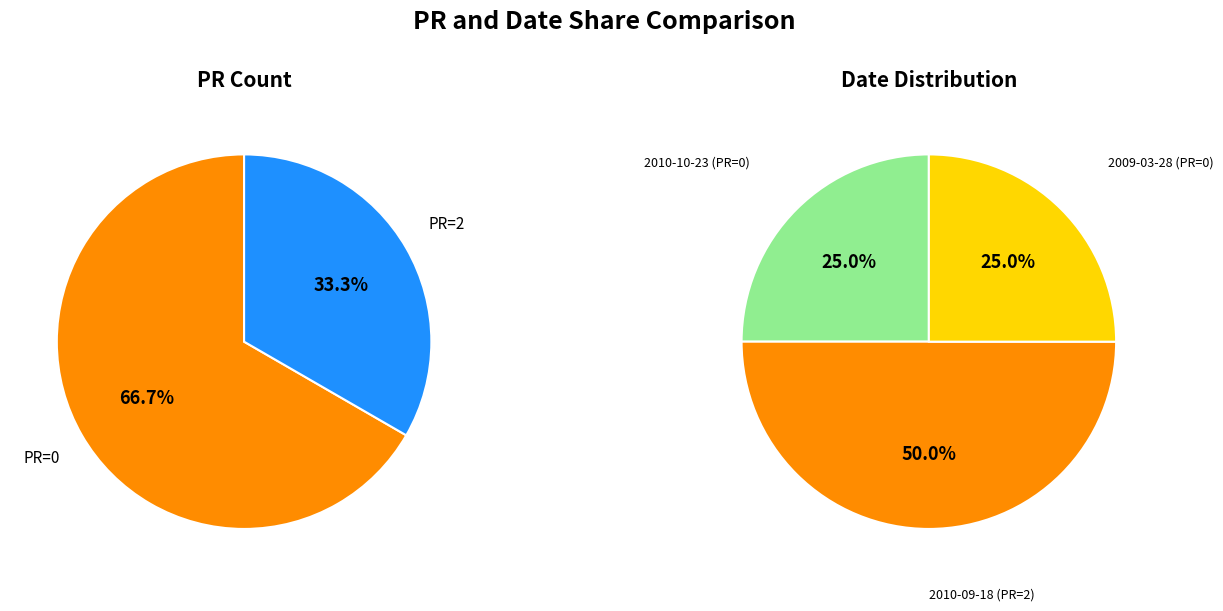

How many segments does this pie chart have?

3